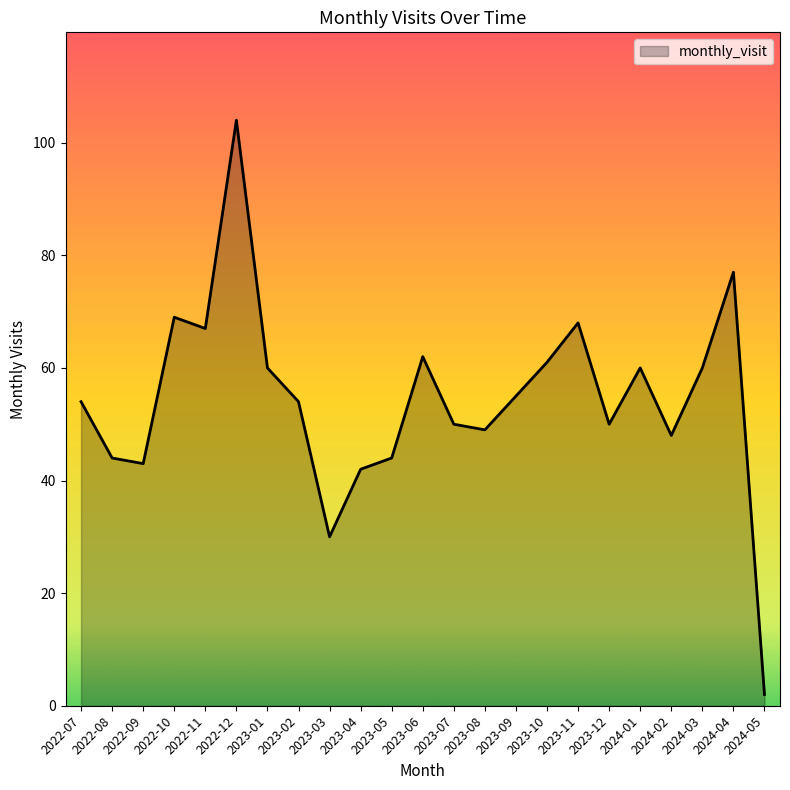

Which category has the highest value across all series?

2022-12